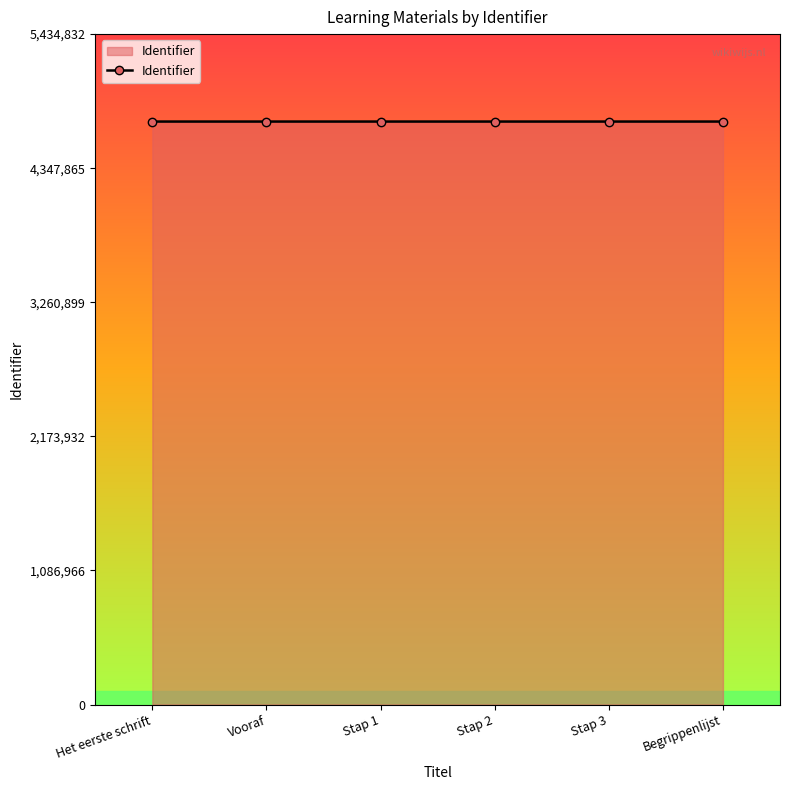

What is the smallest value displayed?

4725927